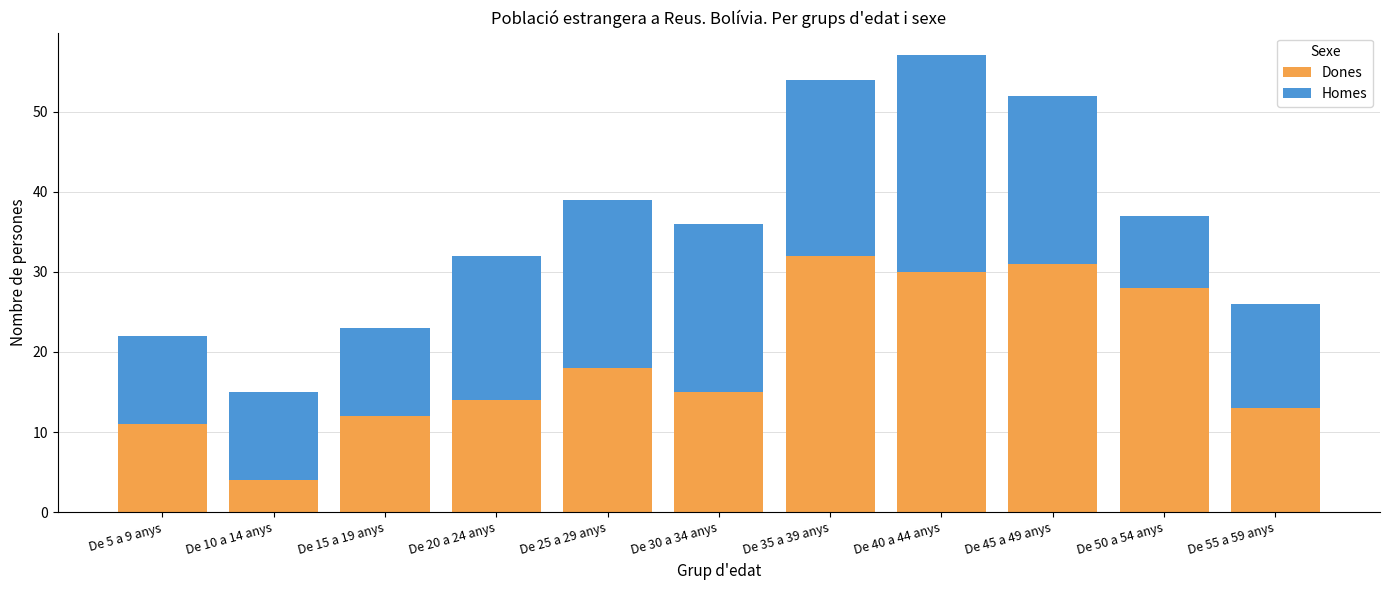

Reading left to right, transcribe the values for Dones.

11	4	12	14	18	15	32	30	31	28	13